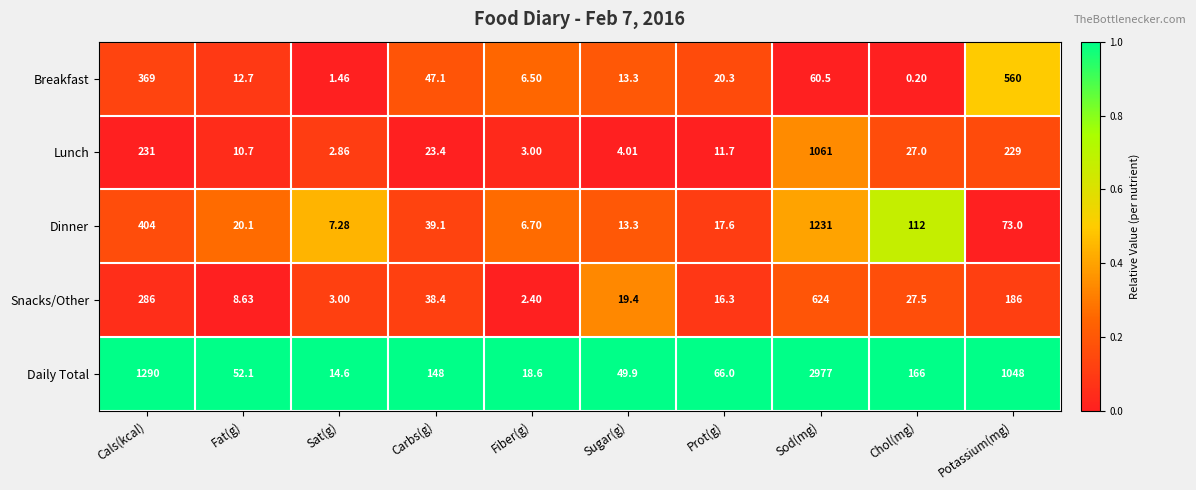

Which series has the largest range (max minus min)?

Daily Total